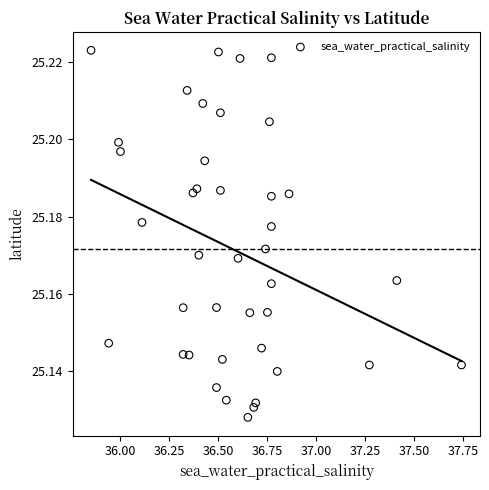

What is the range of X values (max minus min)?

1.9